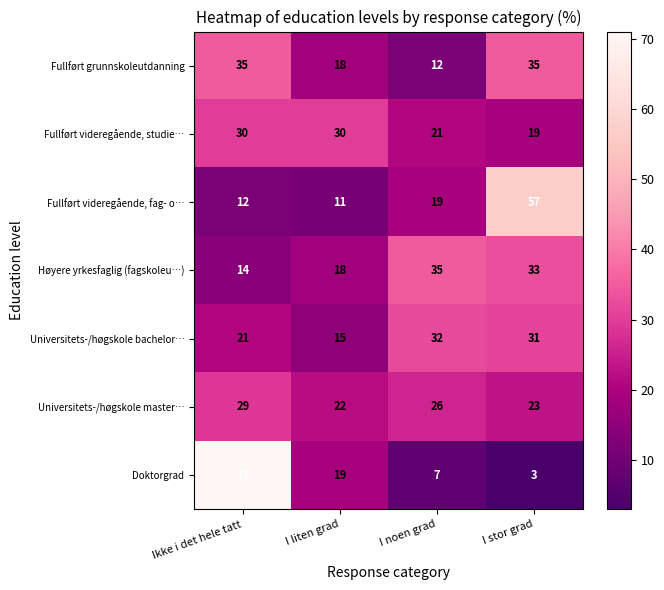

How many distinct data groups are displayed?

7